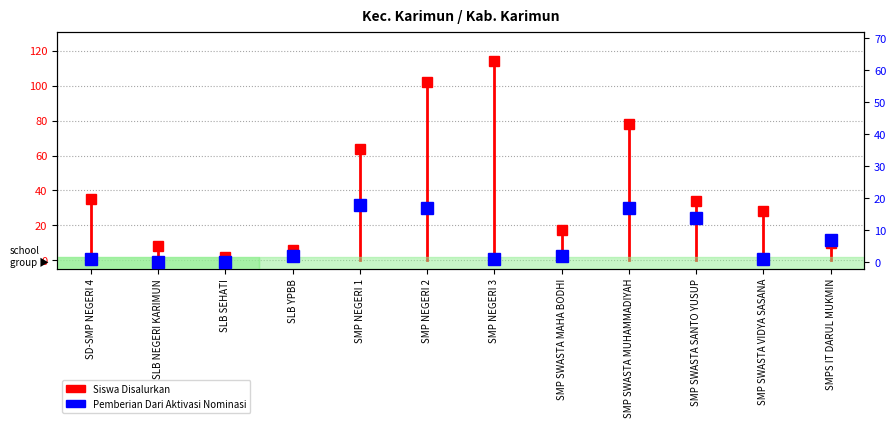

Where is the first local maximum?

SMP NEGERI 1